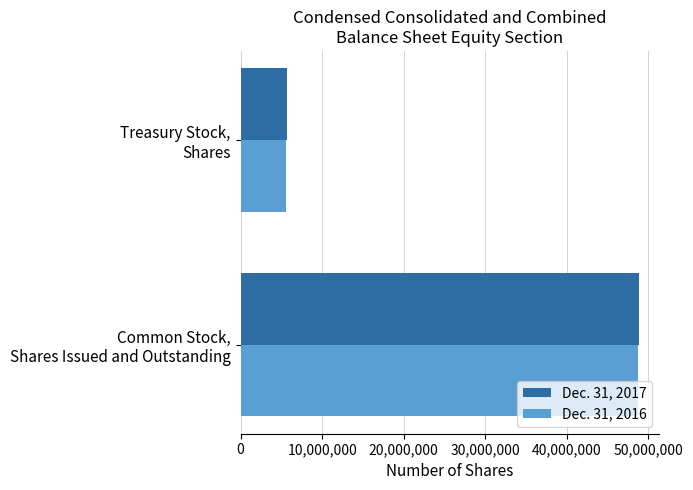

Which series has the widest spread of values?

Dec. 31, 2017